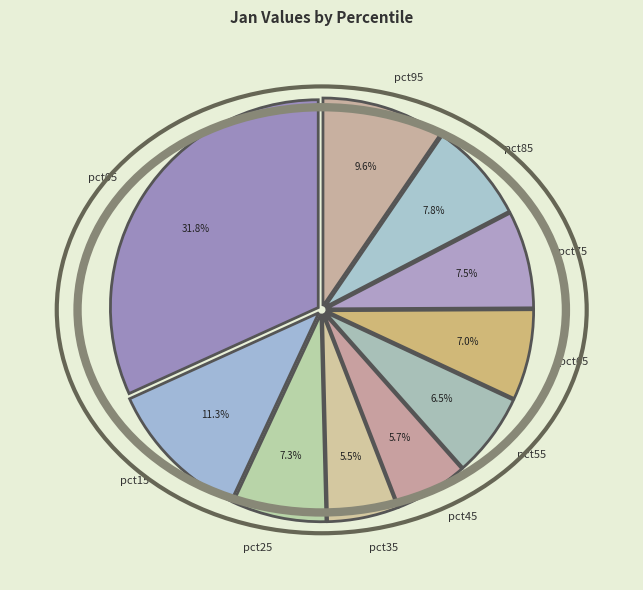

How many segments does this pie chart have?

10